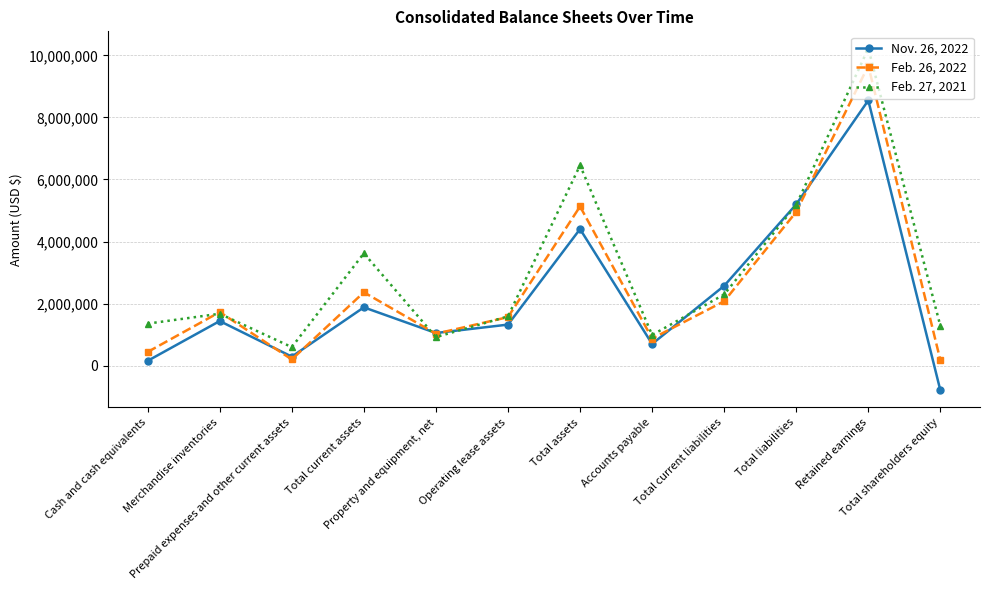

What is the sum of all Feb. 27, 2021 values?

36165688